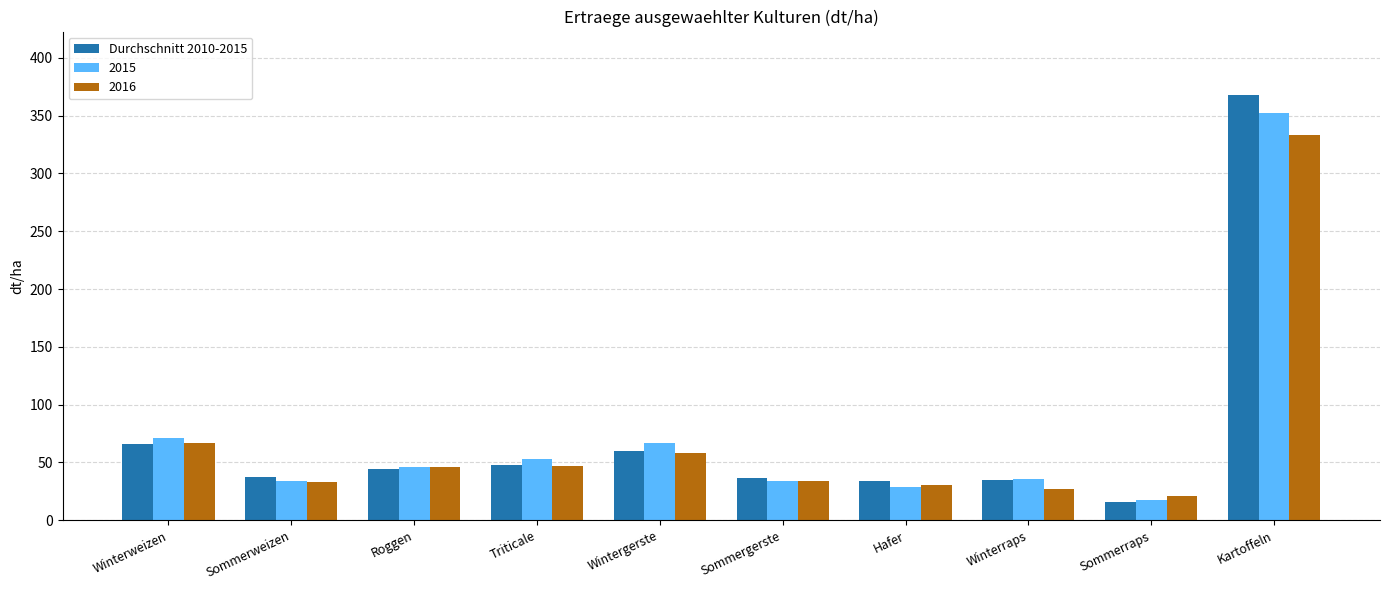

What is the smallest value displayed?

15.8